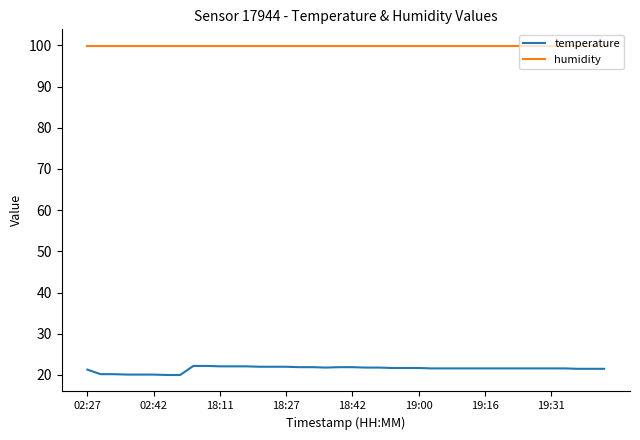

True or false: temperature and humidity intersect in this chart.

False